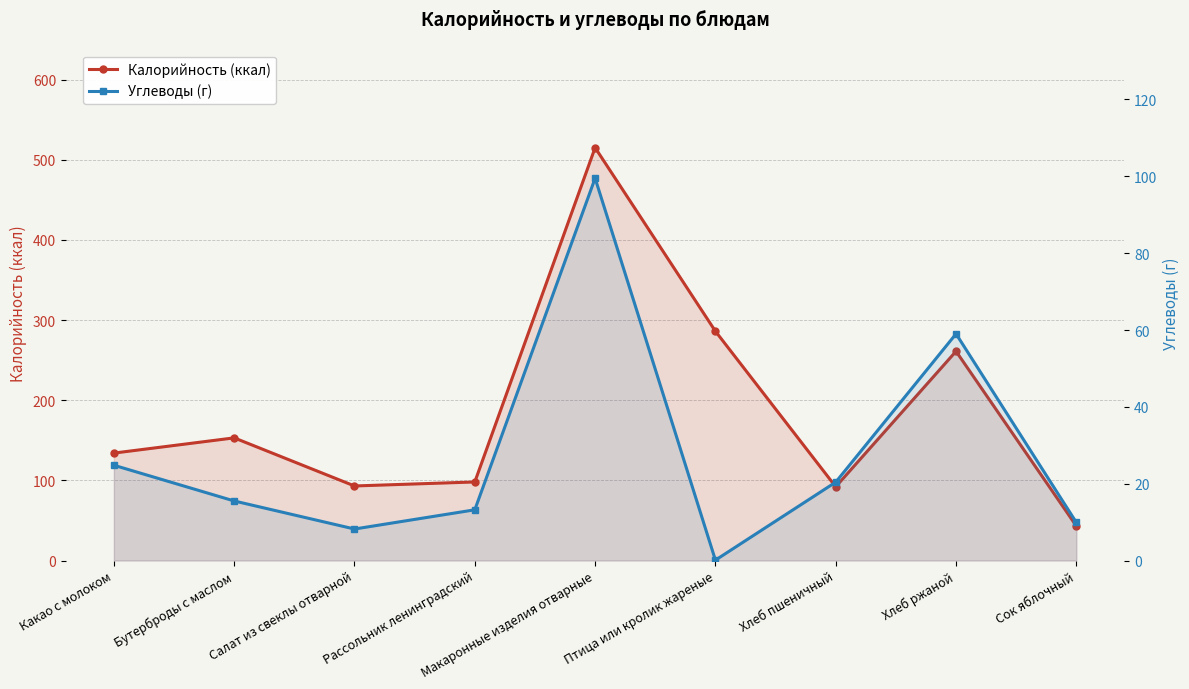

What is the maximum value for Углеводы (г)?

99.5